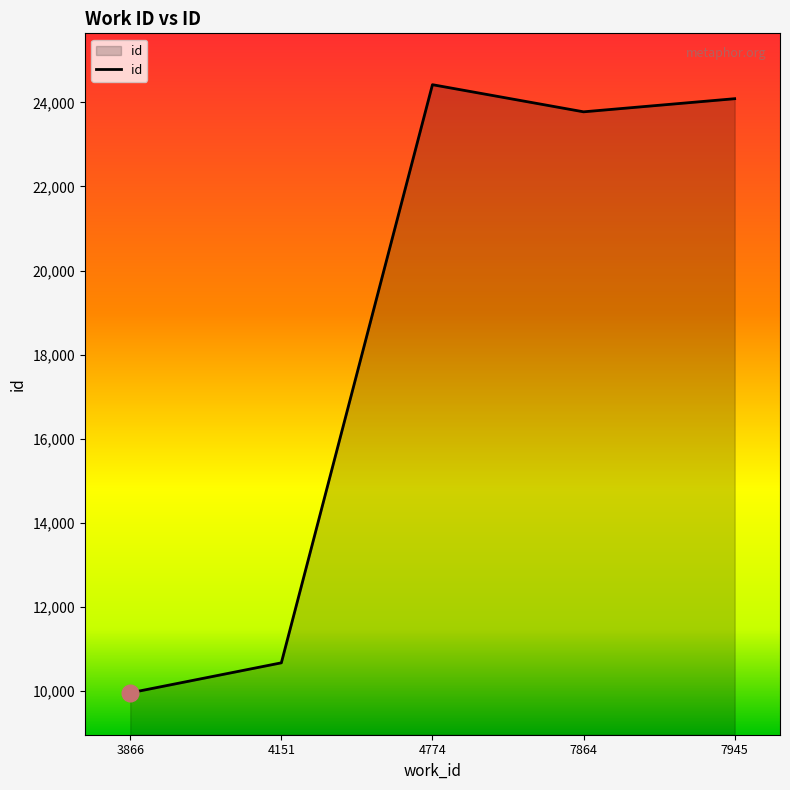

What is the difference between the second highest and second lowest values?

13412